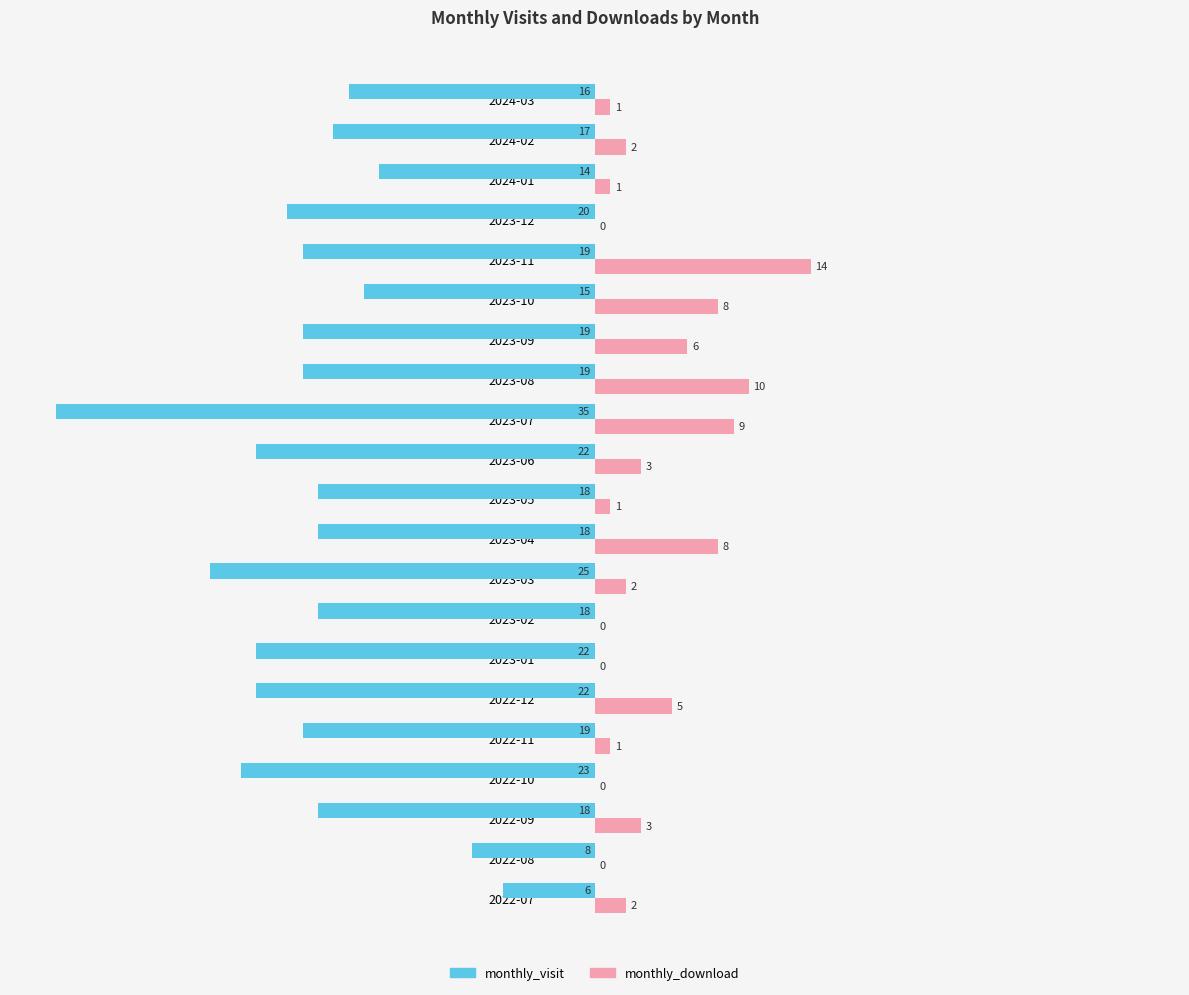

What is the highest value of the monthly_visit series?

-6